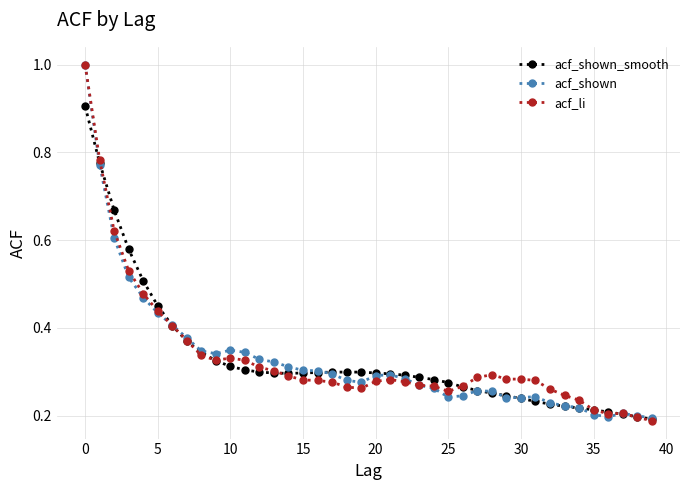

What is the highest value of the acf_shown_smooth series?

0.9